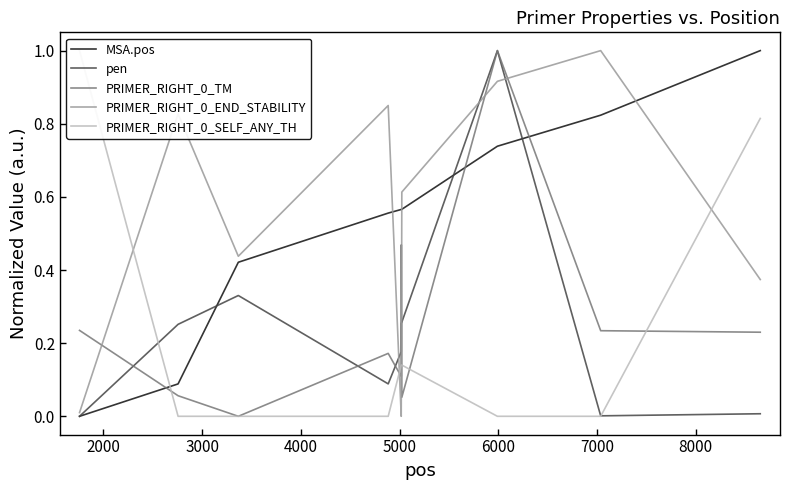

What is the highest value of the MSA.pos series?

1.0